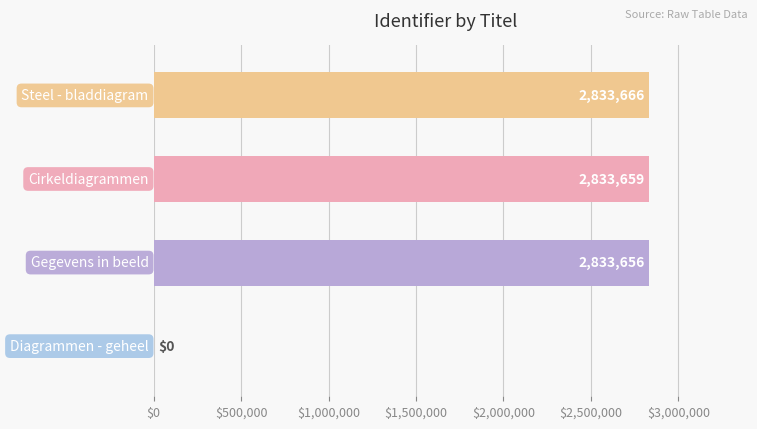

What is the sum of all values?

8500981